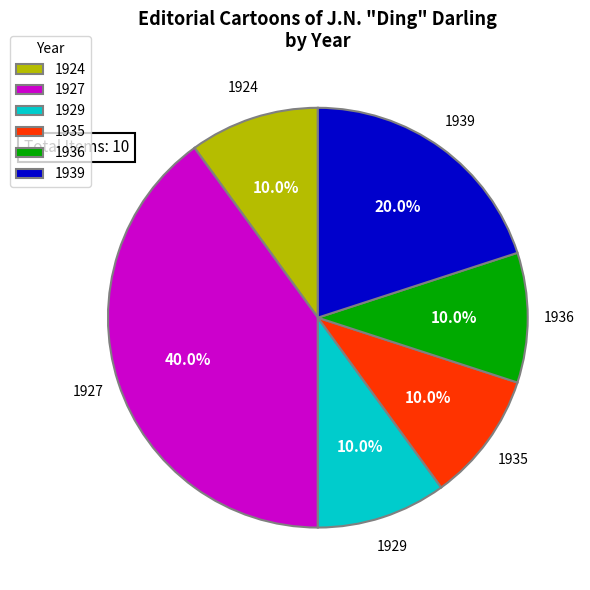

Approximately how many times larger is the value at 1936 compared to 1935?

1.0